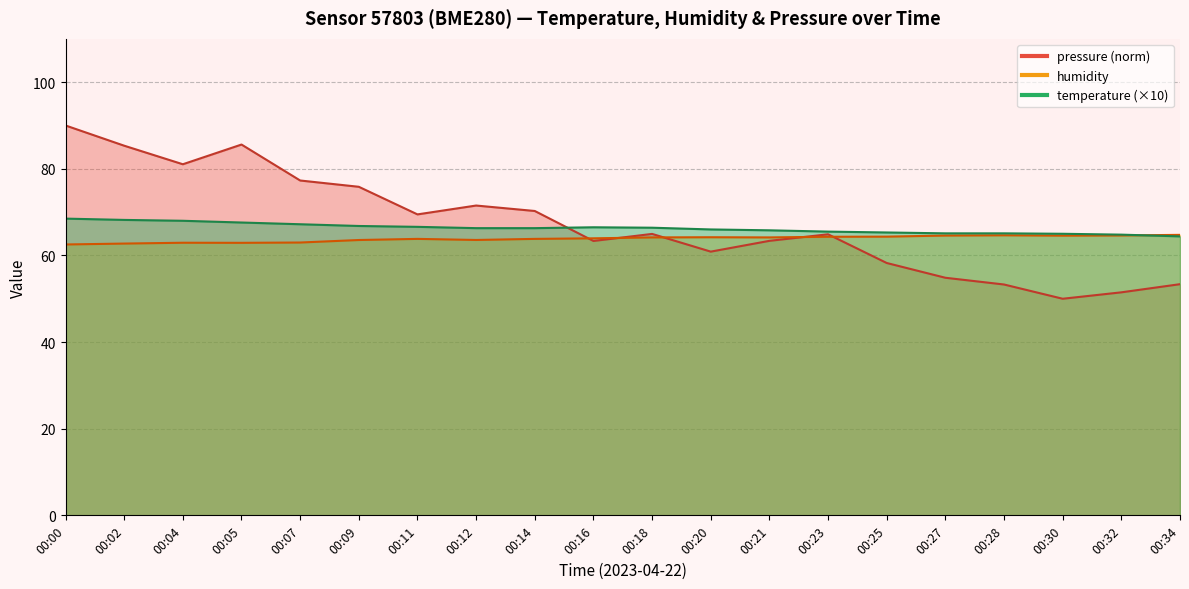

After their last crossing, which series has the higher values: temperature or humidity?

humidity